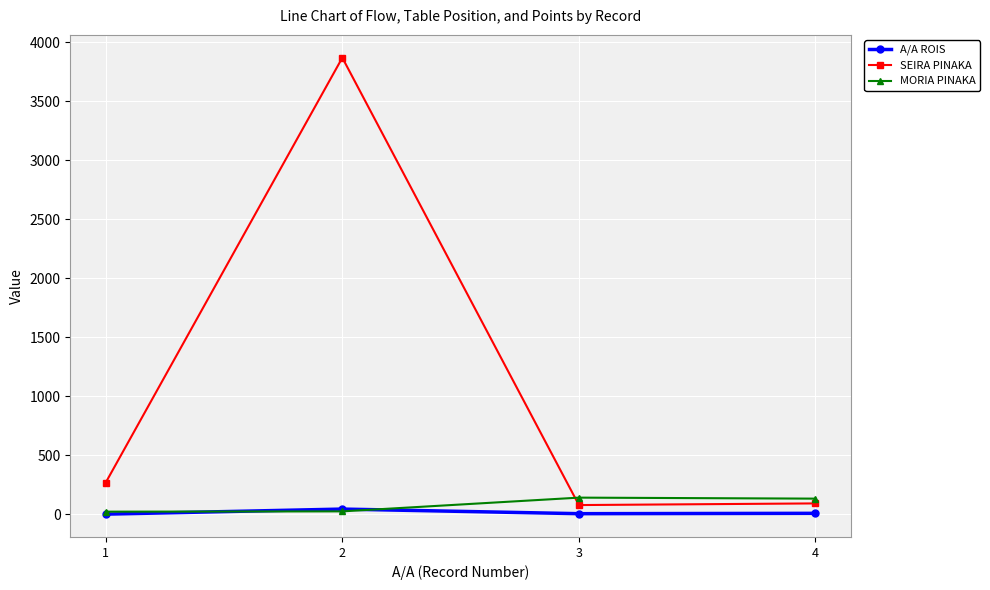

Count the number of data series in this chart.

3